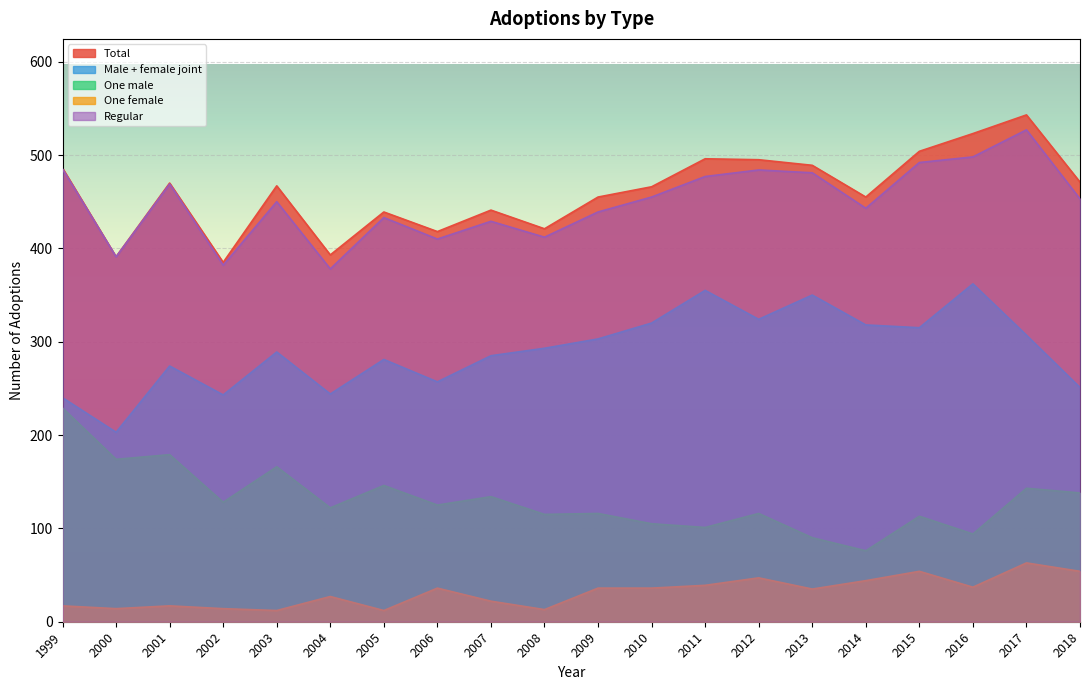

Reading left to right, list all the values displayed in this chart.

Total: 1999=486	2000=391	2001=470	2002=385	2003=467	2004=393	2005=439	2006=418	2007=441	2008=421	2009=455	2010=466	2011=496	2012=495	2013=489	2014=455	2015=504	2016=523	2017=543	2018=471
Male + female joint: 1999=240	2000=203	2001=274	2002=243	2003=289	2004=244	2005=281	2006=257	2007=285	2008=293	2009=303	2010=320	2011=355	2012=324	2013=350	2014=318	2015=315	2016=362	2017=307	2018=251
One male: 1999=229	2000=174	2001=179	2002=128	2003=166	2004=122	2005=146	2006=125	2007=134	2008=115	2009=116	2010=105	2011=101	2012=116	2013=90	2014=76	2015=113	2016=94	2017=143	2018=138
One female: 1999=17	2000=14	2001=17	2002=14	2003=12	2004=27	2005=12	2006=36	2007=22	2008=13	2009=36	2010=36	2011=39	2012=47	2013=35	2014=44	2015=54	2016=37	2017=63	2018=54
Regular: 1999=485	2000=391	2001=469	2002=382	2003=450	2004=378	2005=433	2006=410	2007=429	2008=412	2009=439	2010=455	2011=477	2012=484	2013=481	2014=443	2015=492	2016=498	2017=527	2018=453